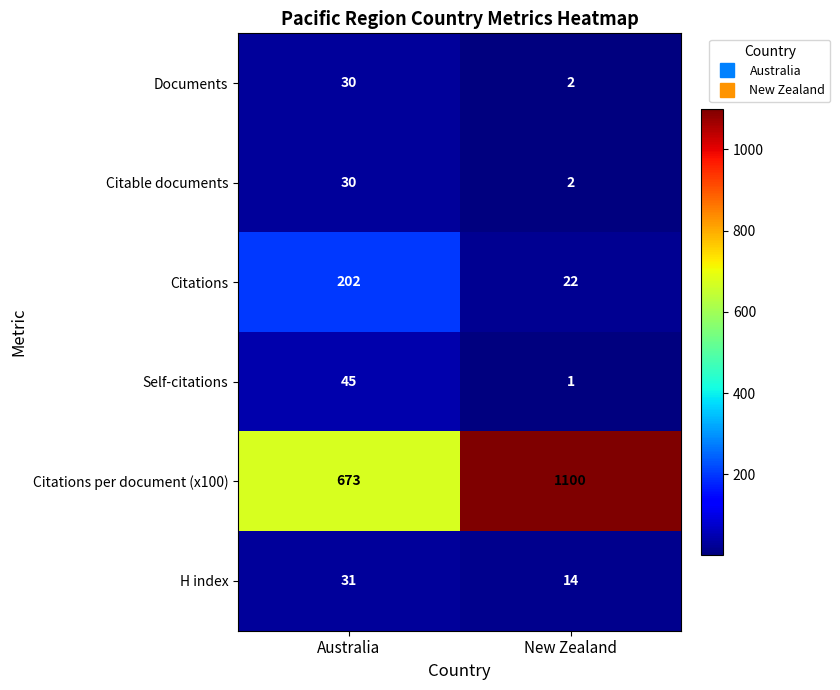

What is the difference between the maximum and minimum values in the Citable documents series?

28